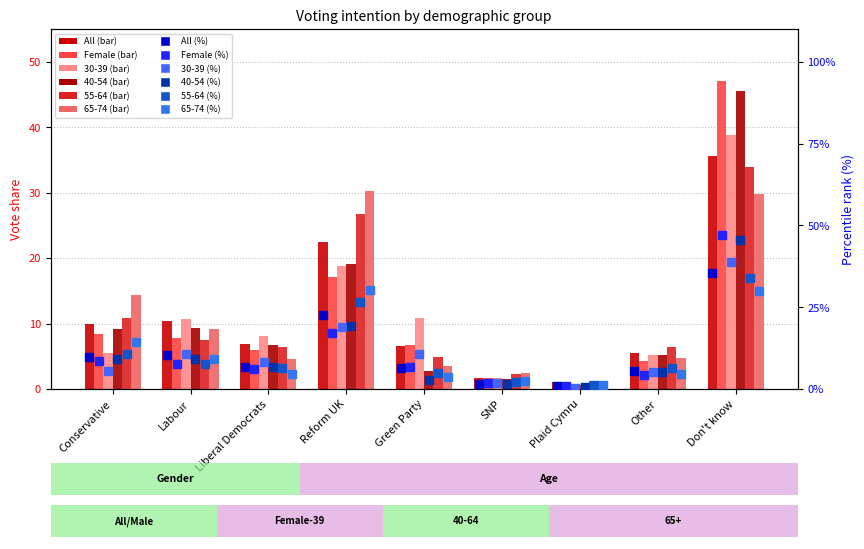

Which series reaches the maximum Y coordinate?

Female